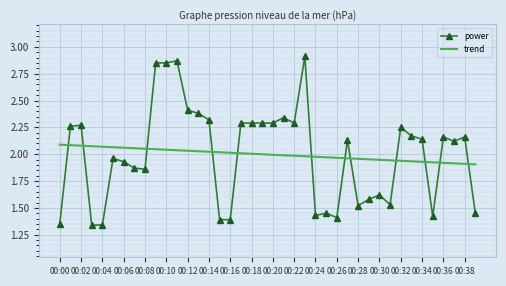

List the series in order of their peak value, lowest first.

trend, power